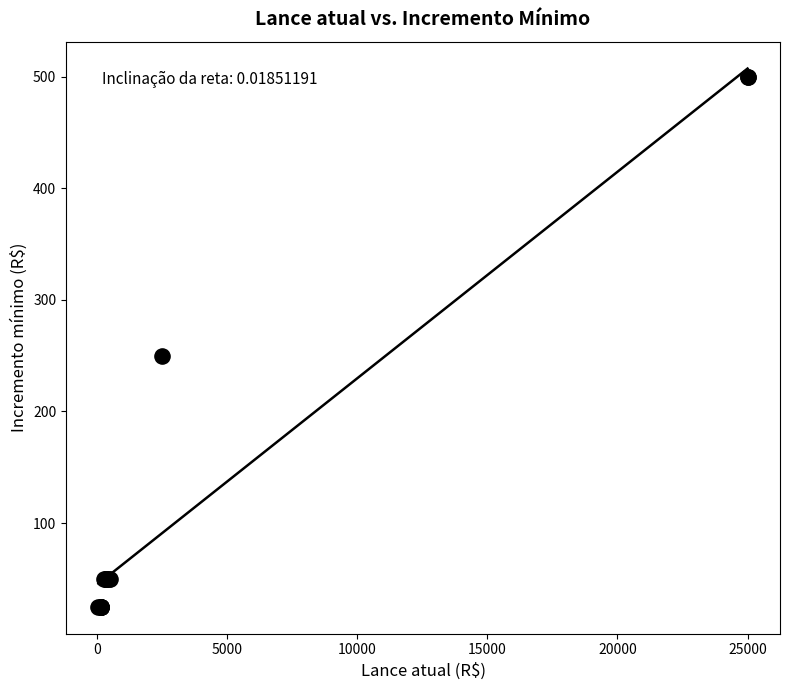

What Y value in the scatter plot is closest to 262?

250